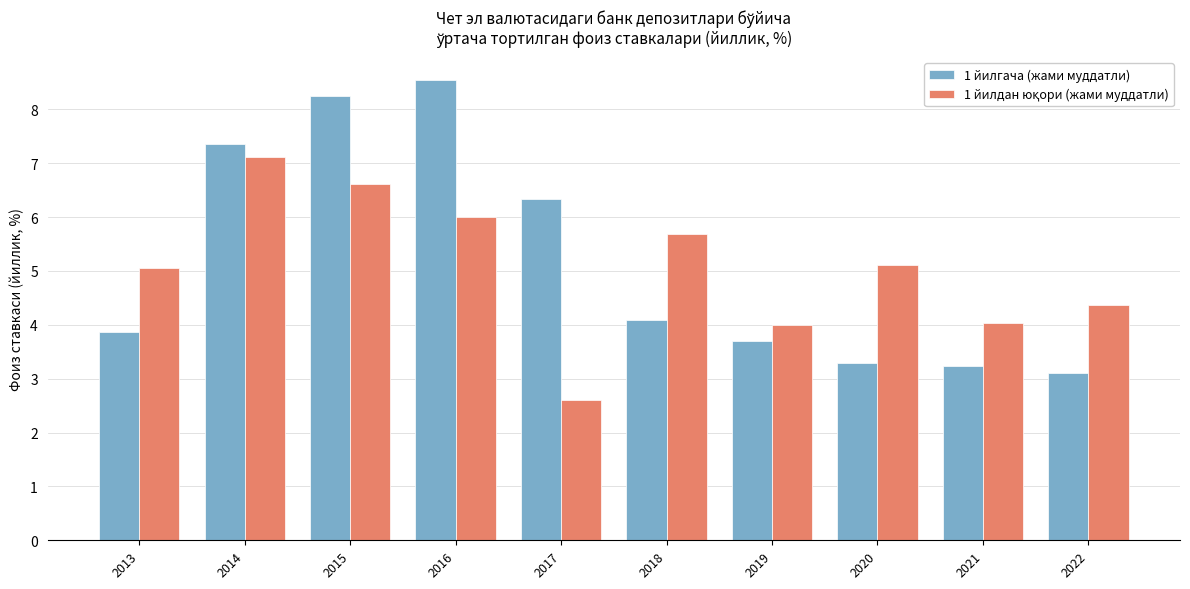

Is it true that 1 йилгача (жами муддатли) equals 4.1 at 2018?

True